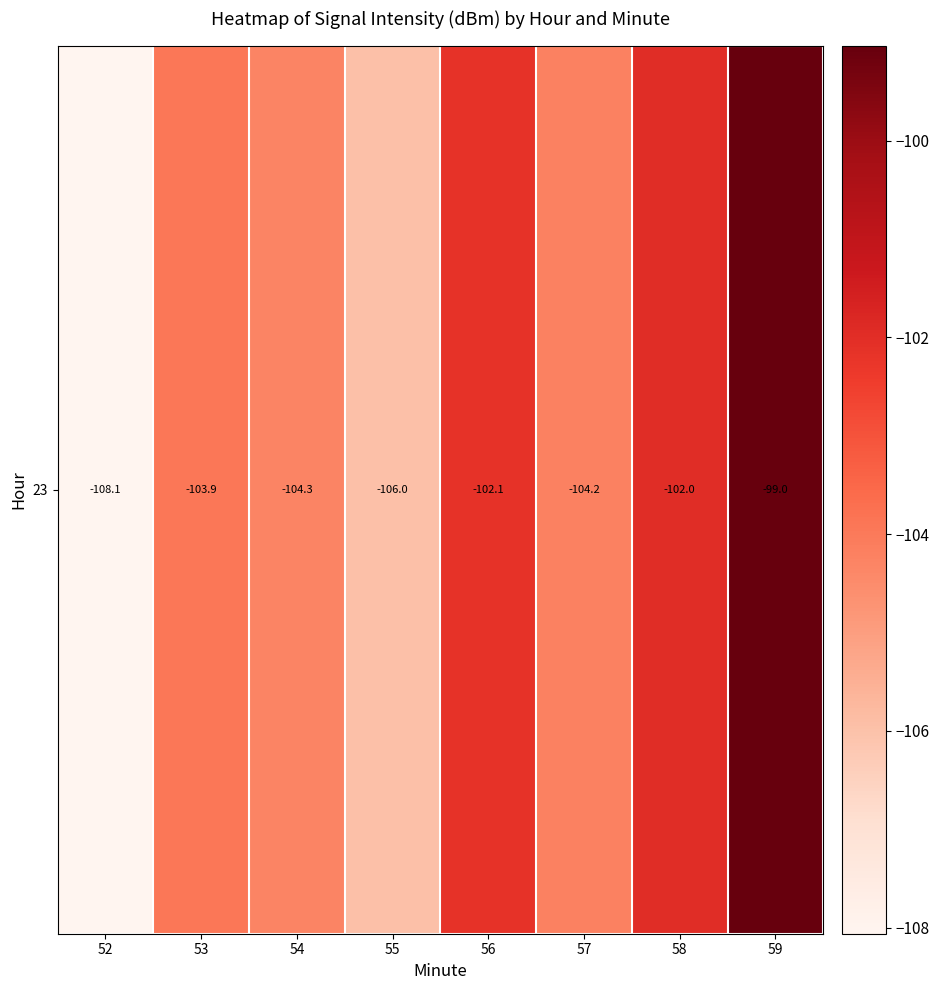

What is the approximate value at 52?

-108.1